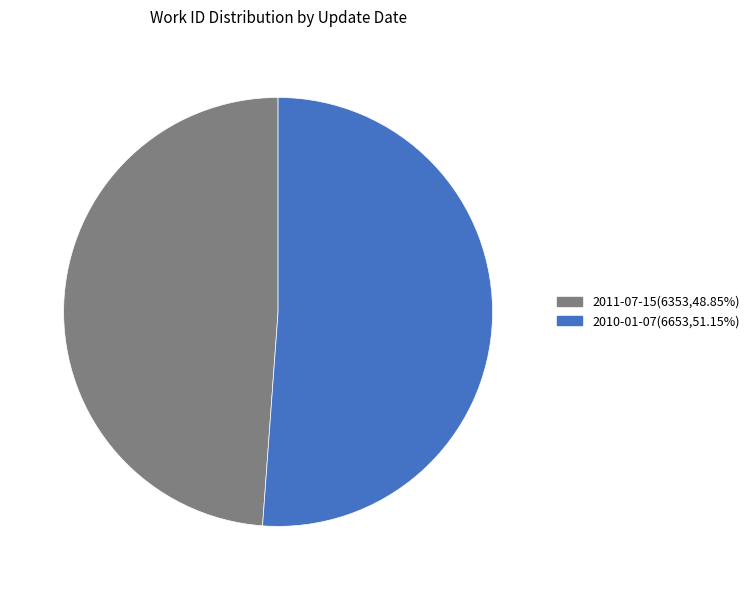

What is the ratio of the value at 2011-07-15(6353,48.85%) to the value at 2010-01-07(6653,51.15%)?

1.0